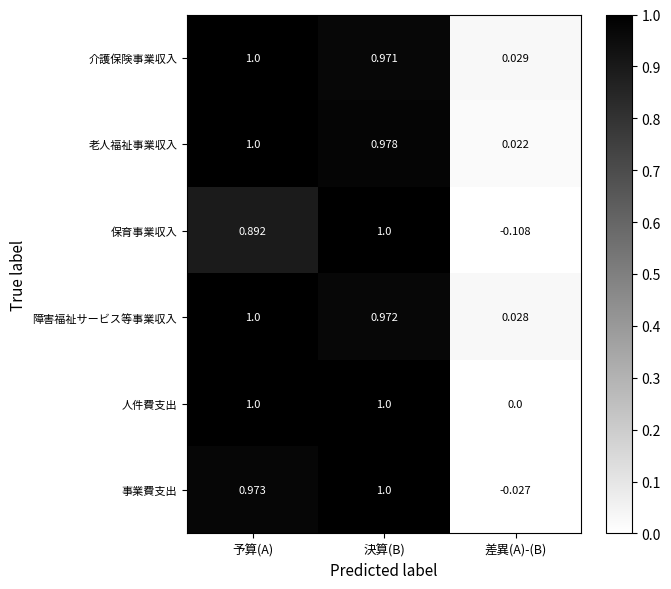

Which series has the widest spread of values?

保育事業収入